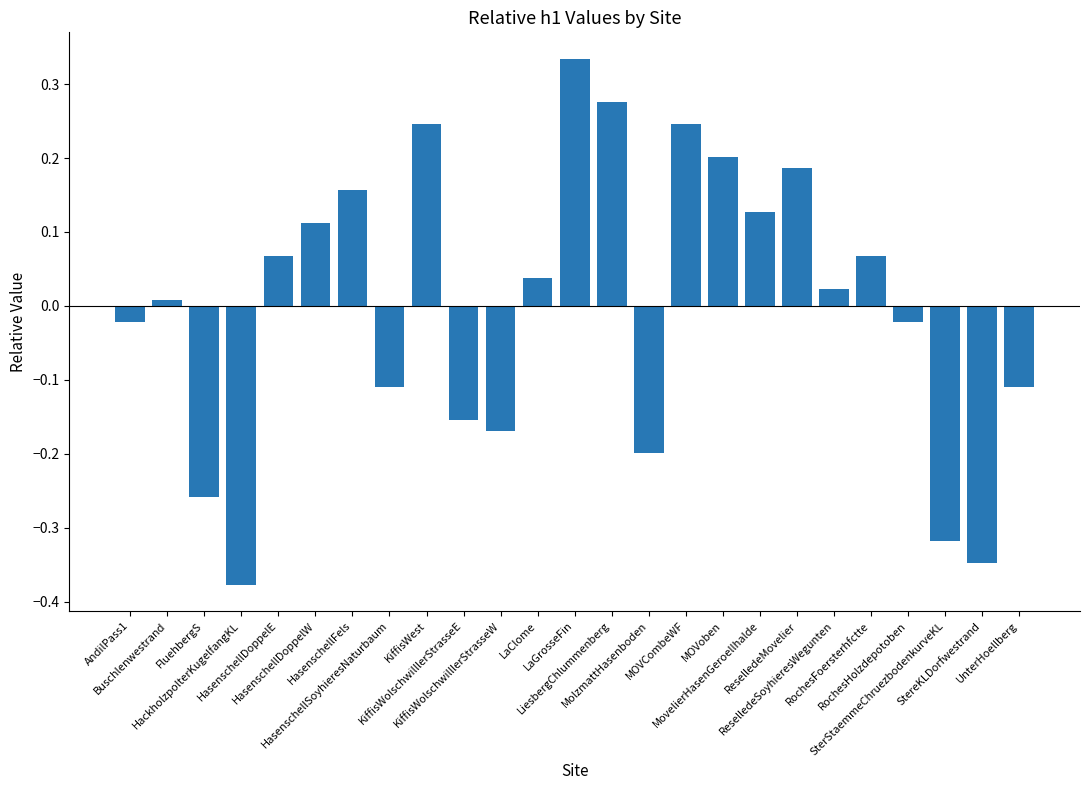

How many positive values are there?

14